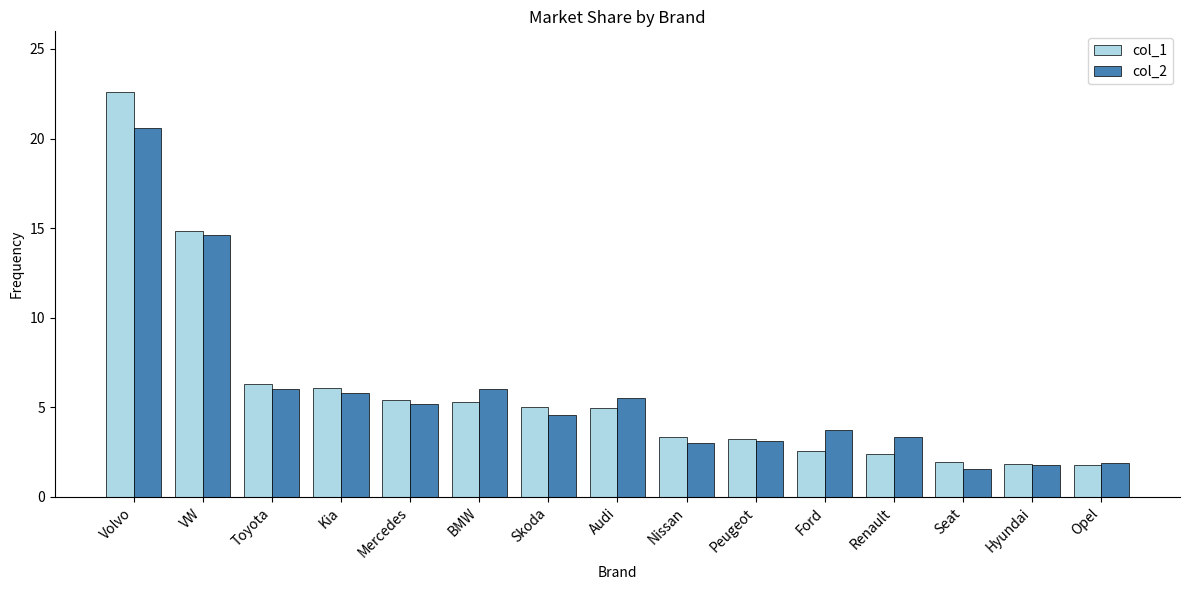

The value of col_1 at Peugeot is 3.2. True or false?

True